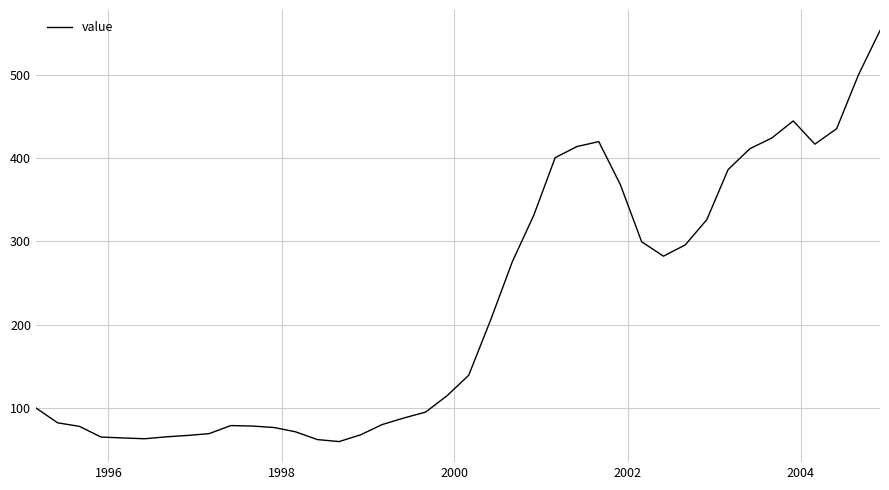

What is the smallest value displayed?

59.6